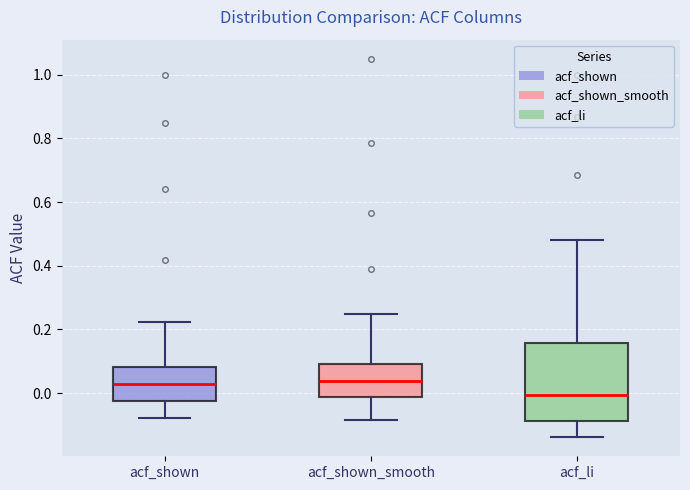

Where is the lower edge of the box for acf_shown on the y-axis? The values are not printed on the chart, so give them approximately, as read against the axis.

-0.02